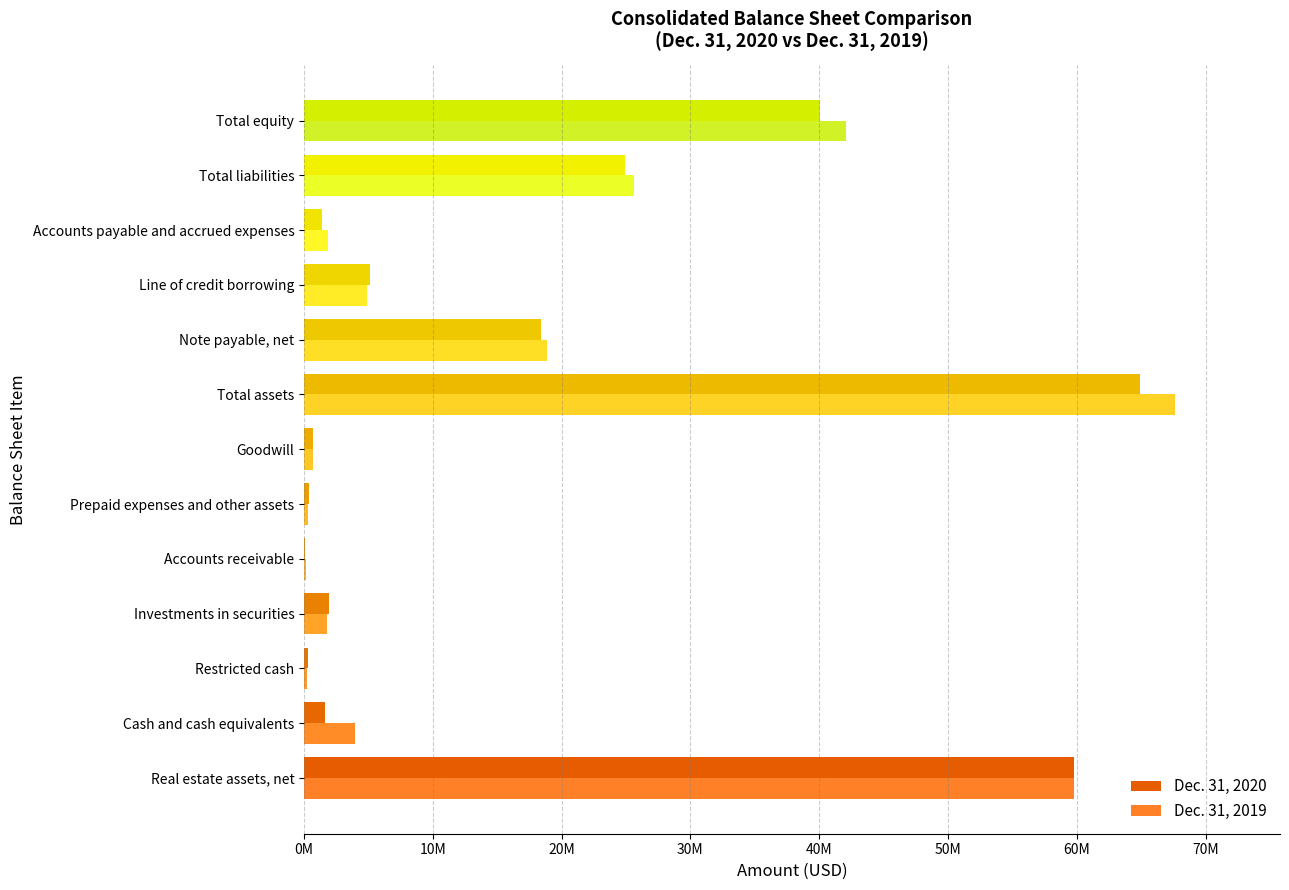

At which category is the sum across all series the highest?

Total assets